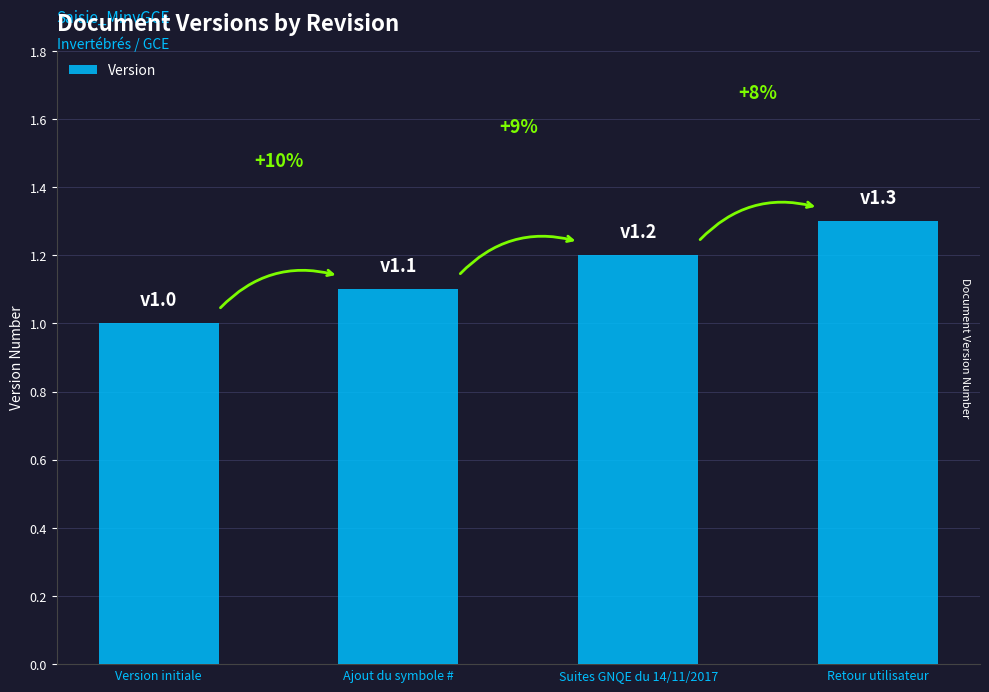

What is the sum of all values?

4.6